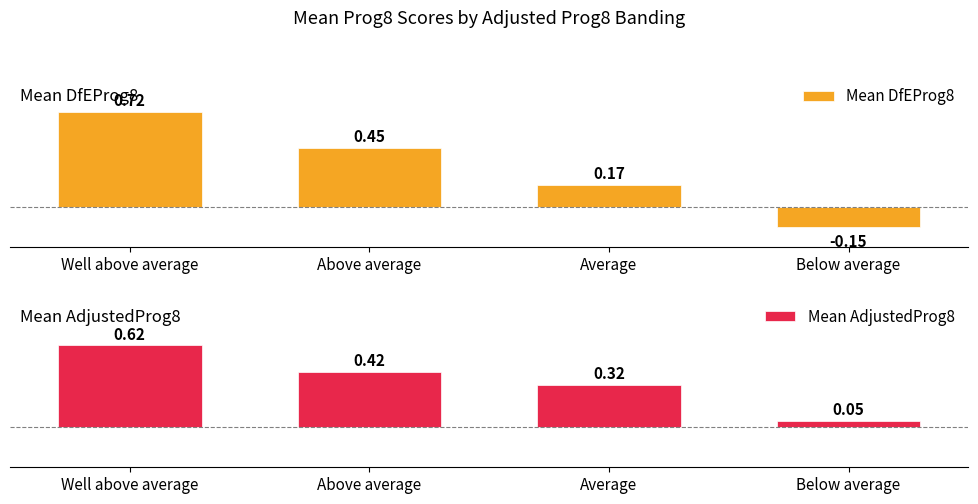

List the series in order of their peak value, highest first.

Mean DfEProg8, Mean AdjustedProg8